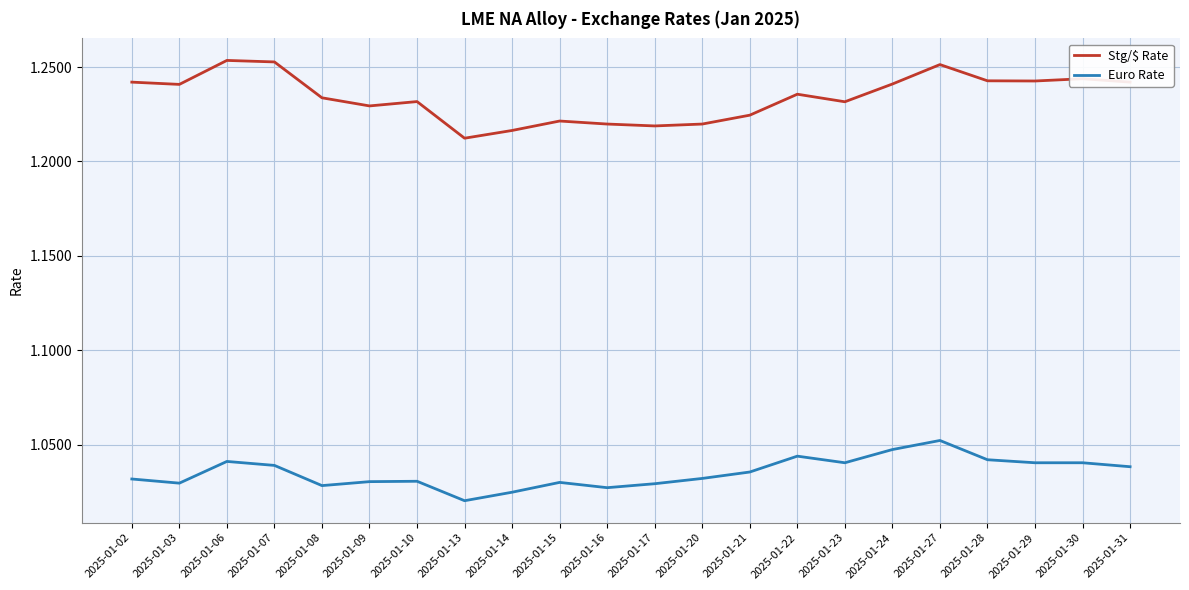

At 2025-01-23, list the series in order from largest to smallest.

Stg/$ Rate, Euro Rate